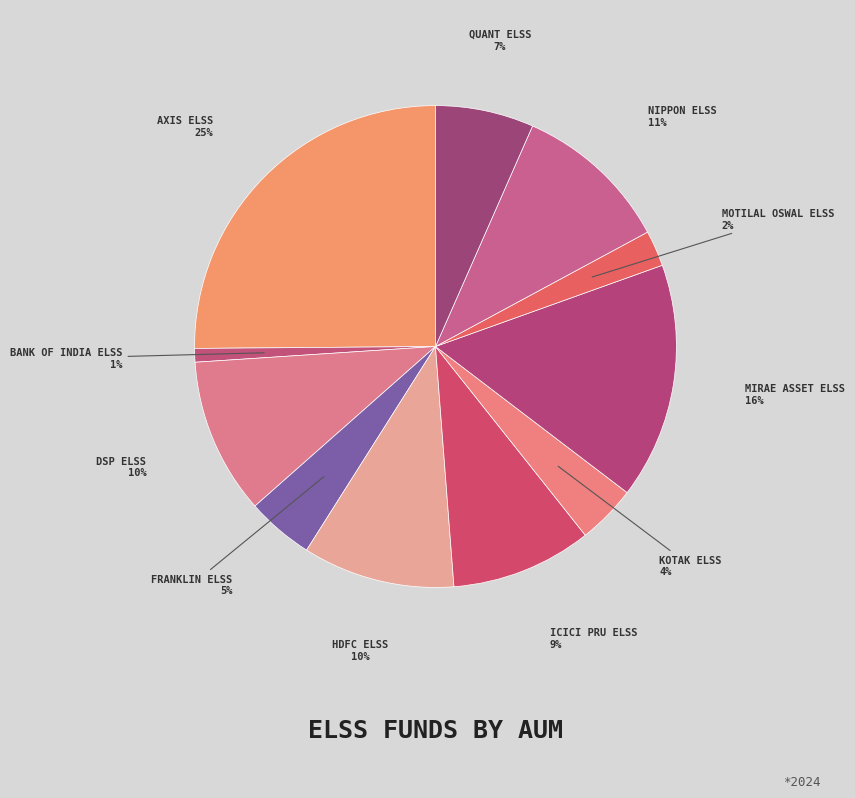

Is there a majority slice in this chart?

No